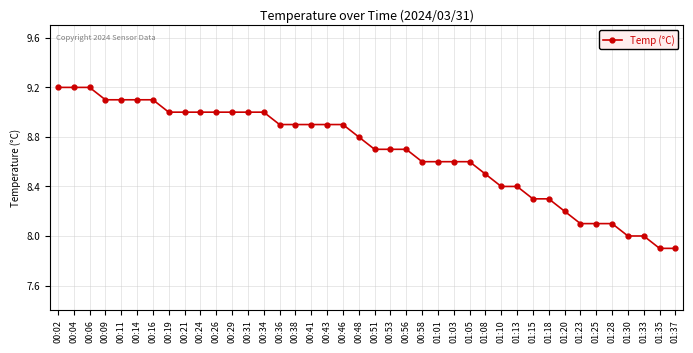

What is the change in value from 00:24 to 00:56?

-0.3